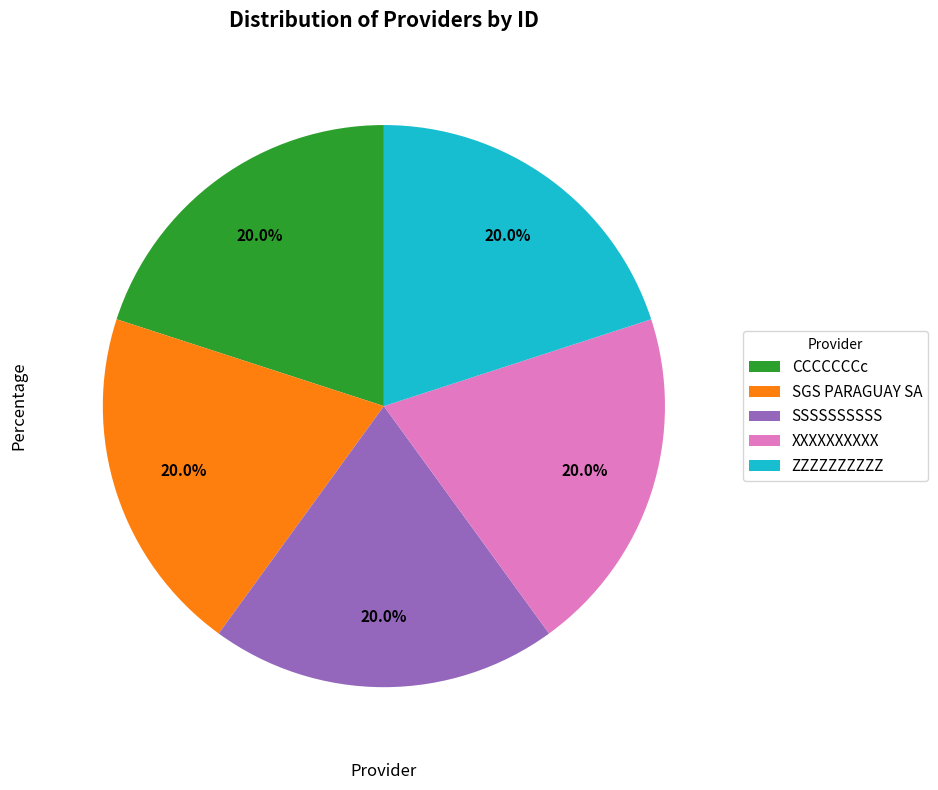

To the nearest percent, what is the average slice percentage?

20%